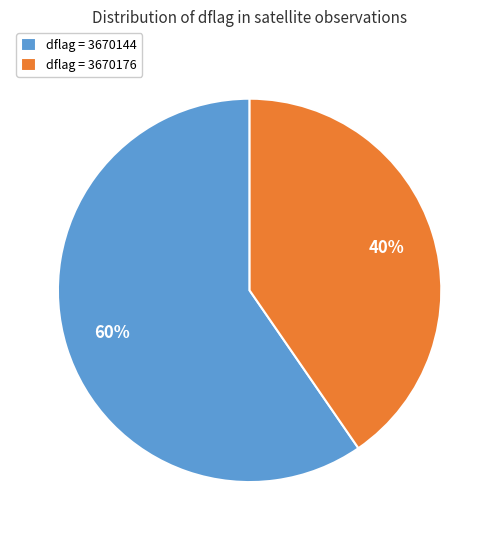

Rank the categories by value from highest to lowest.

dflag = 3670144, dflag = 3670176